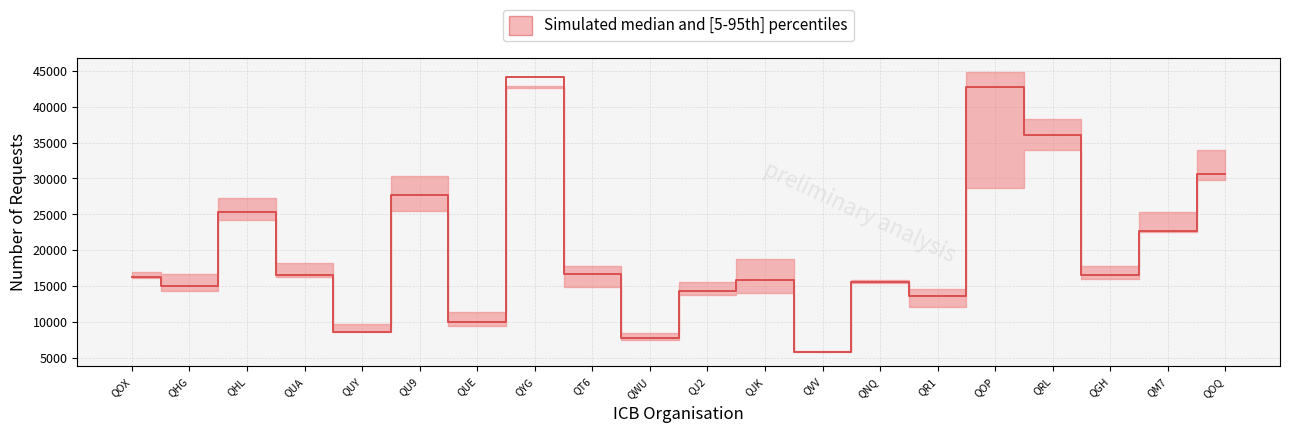

Where is the first local maximum?

QHL